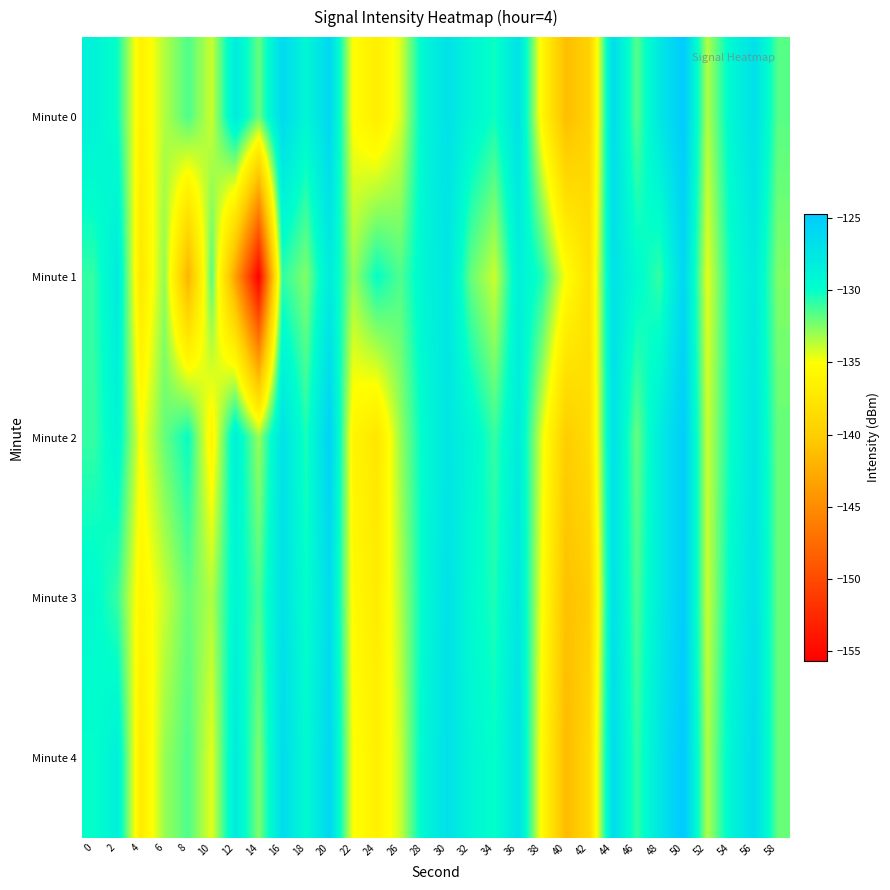

Count the number of data series in this chart.

5